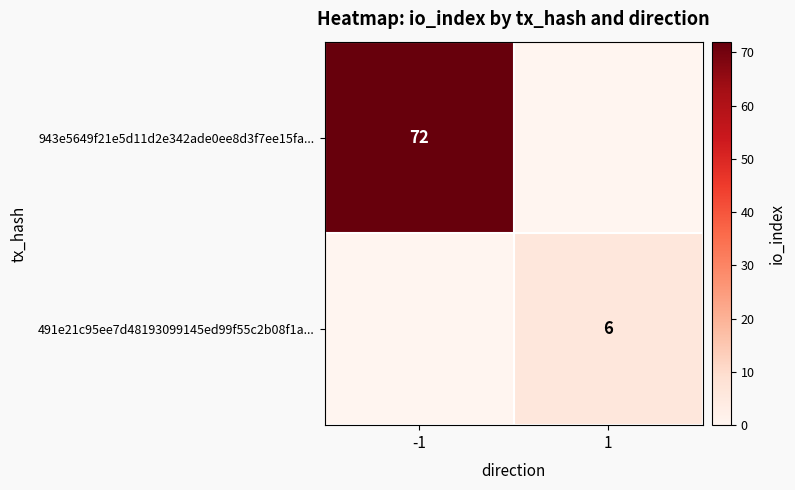

The value of 491e21c95ee7d48193099145ed99f55c2b08f1a... at 1 is 6. True or false?

True